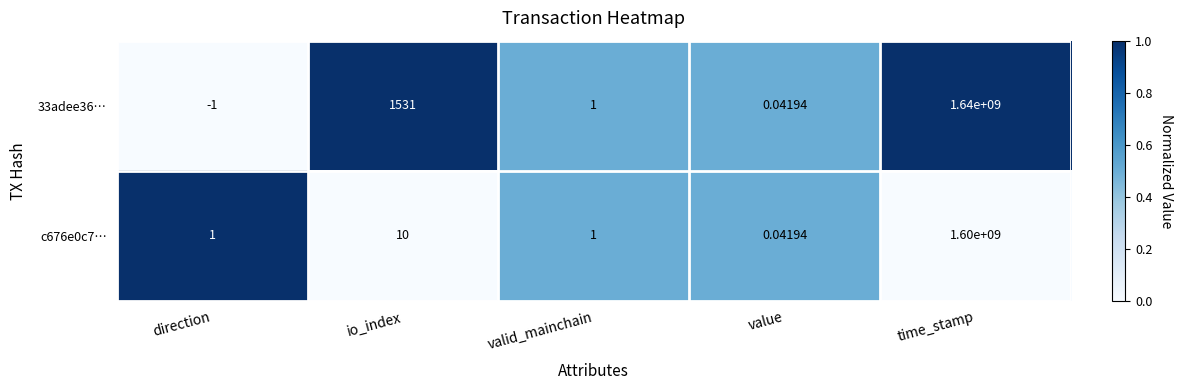

Which series has the largest range (max minus min)?

33adee36…